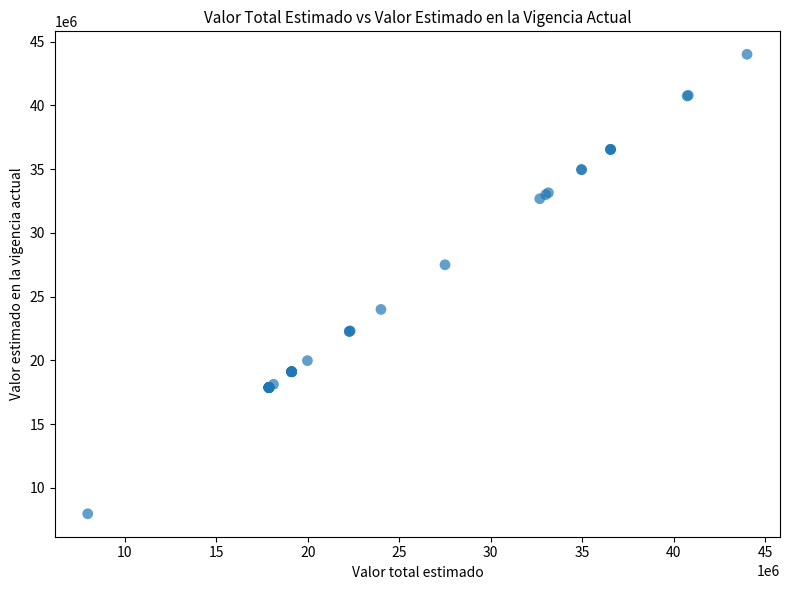

What Y value in the scatter plot is closest to 25990400?

27500000